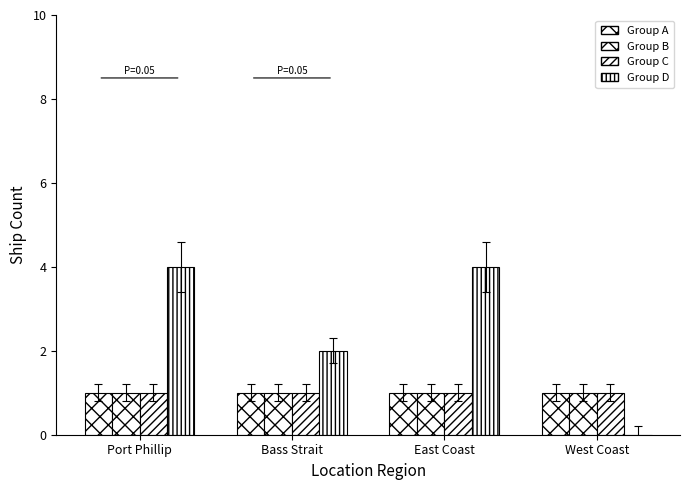

At which label does Group D reach its peak?

Port Phillip